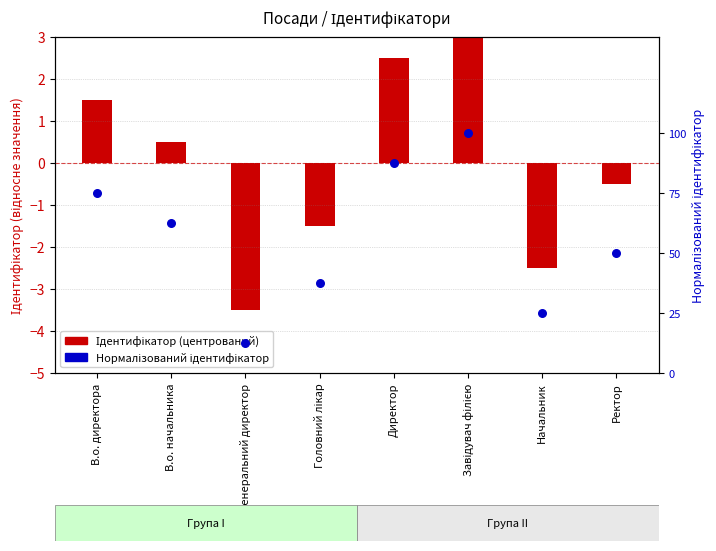

Which series reaches the minimum Y coordinate?

Ідентифікатор (центрований)